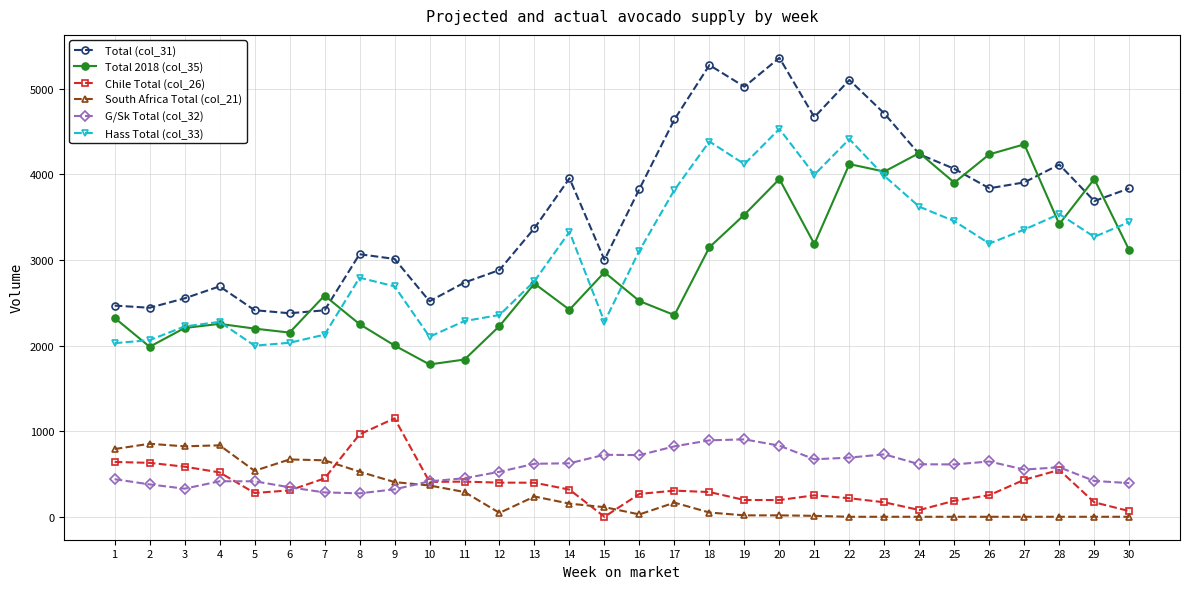

True or false: Hass Total (col_33) has more than 1 interior local peaks.

True